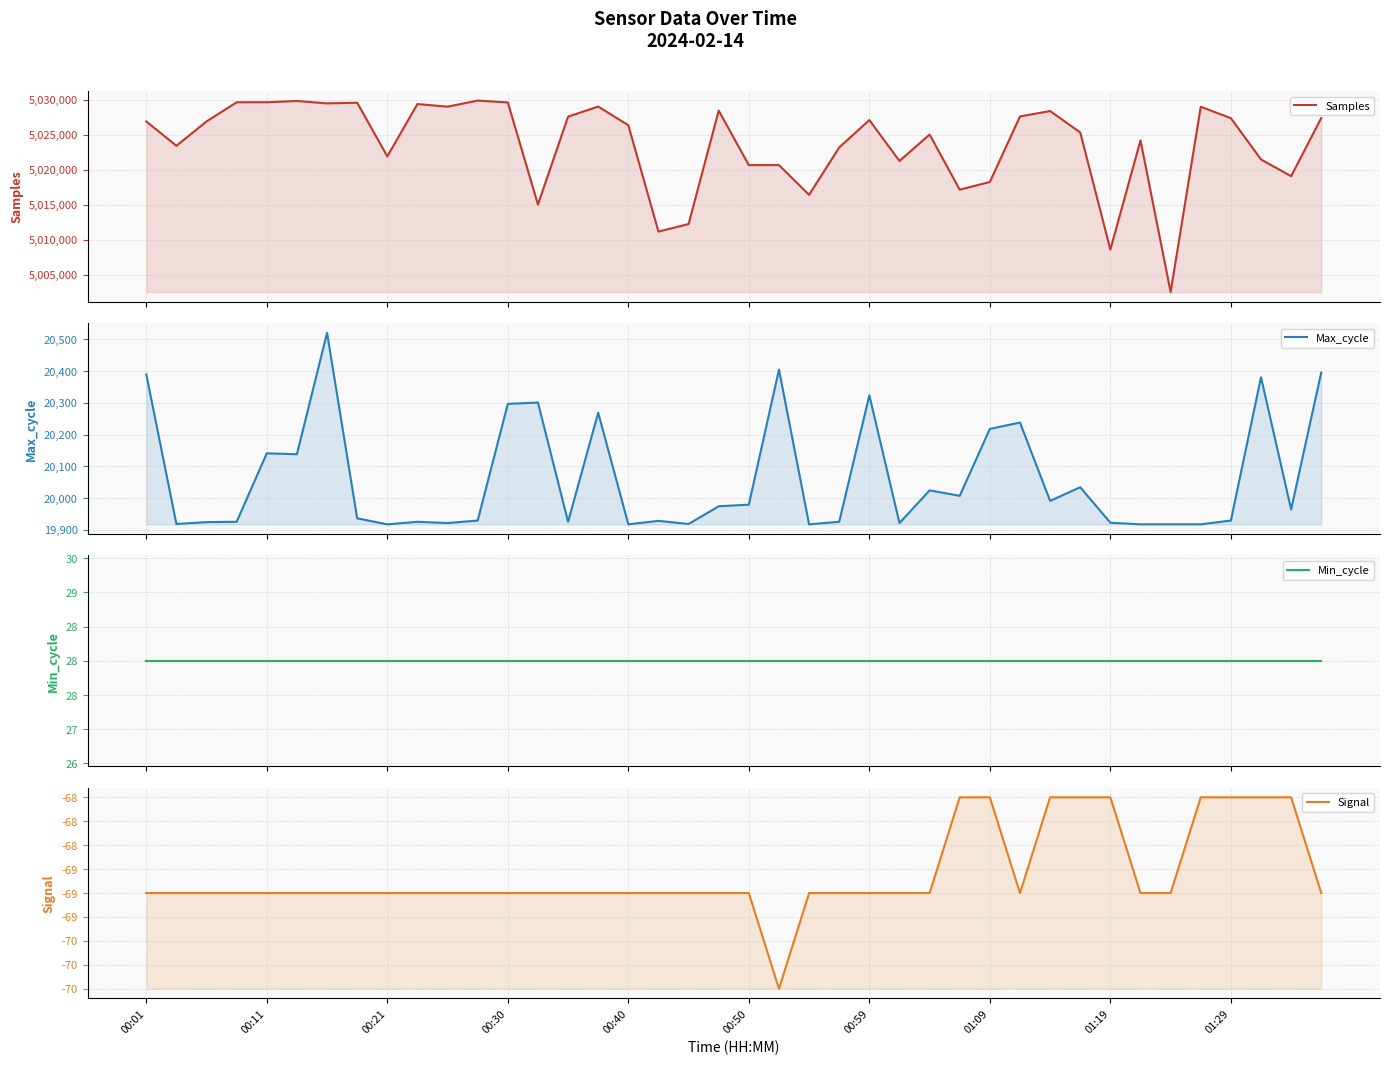

True or false: Min_cycle and Samples intersect in this chart.

False